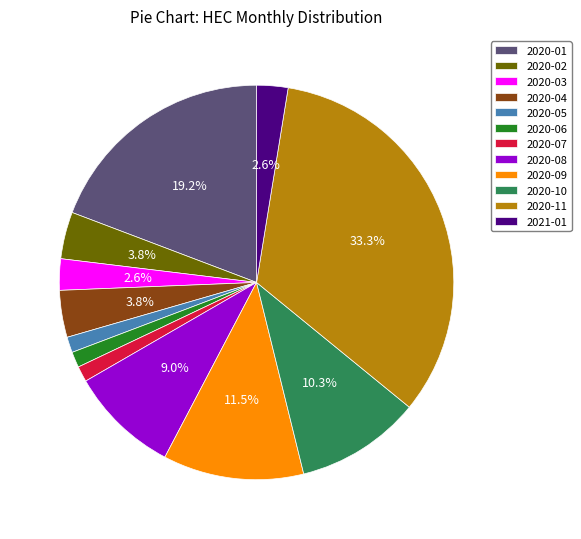

Which category has the biggest portion of the pie?

2020-11